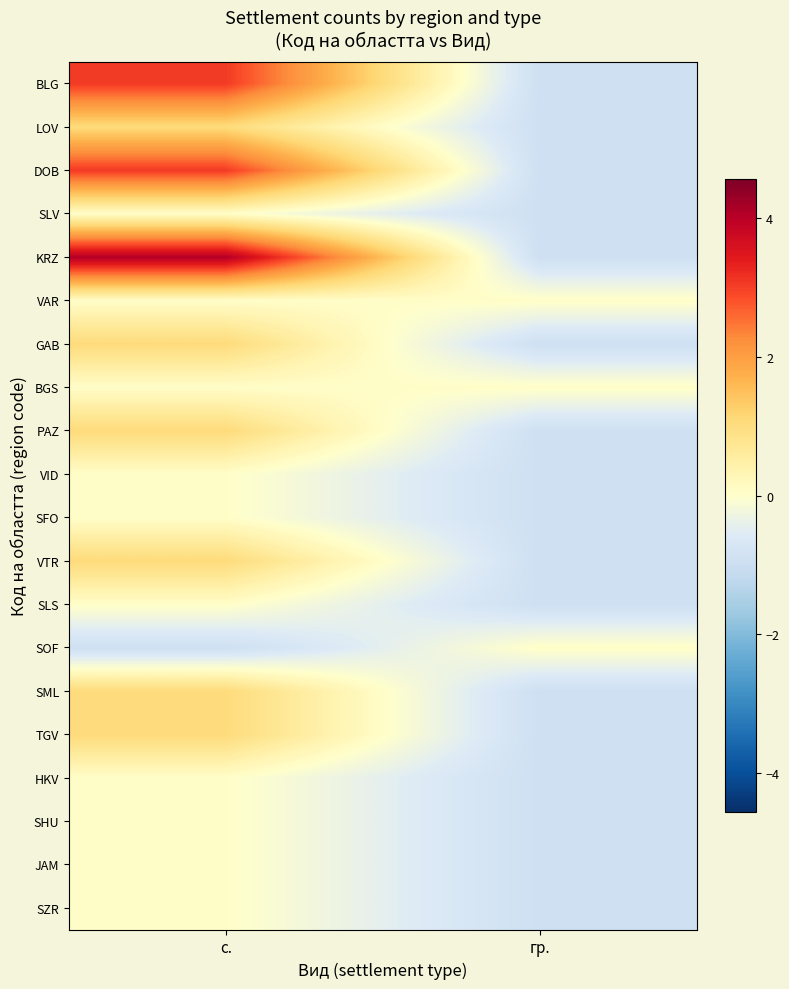

Which series has the largest total across all categories?

KRZ